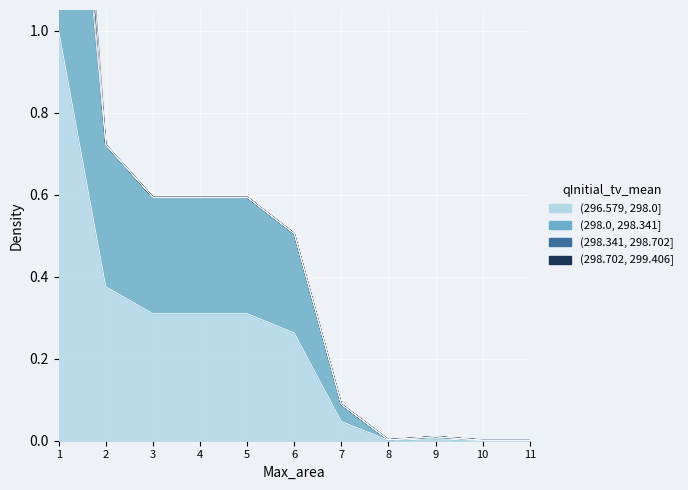

What is the difference between the maximum and minimum values in the (296.579, 298.0] series?

1.0